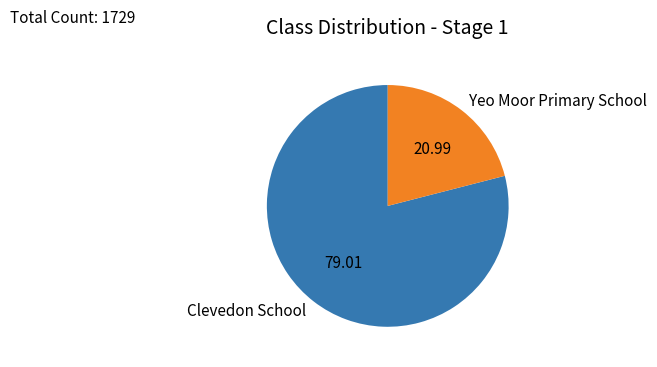

Which category has the smallest portion of the pie?

Yeo Moor Primary School